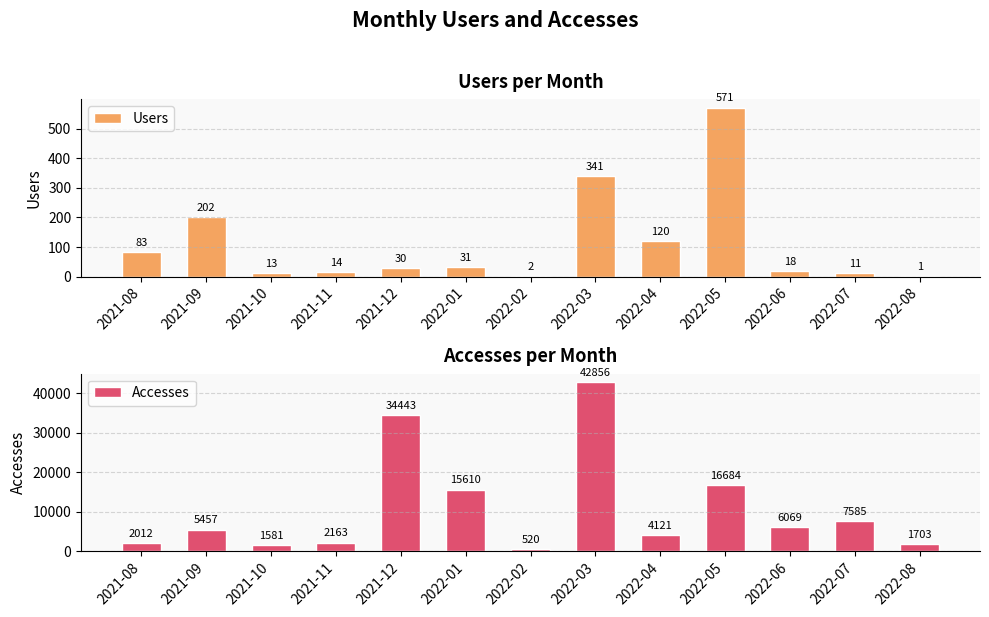

List the series in order of their overall mean, lowest first.

Users, Accesses